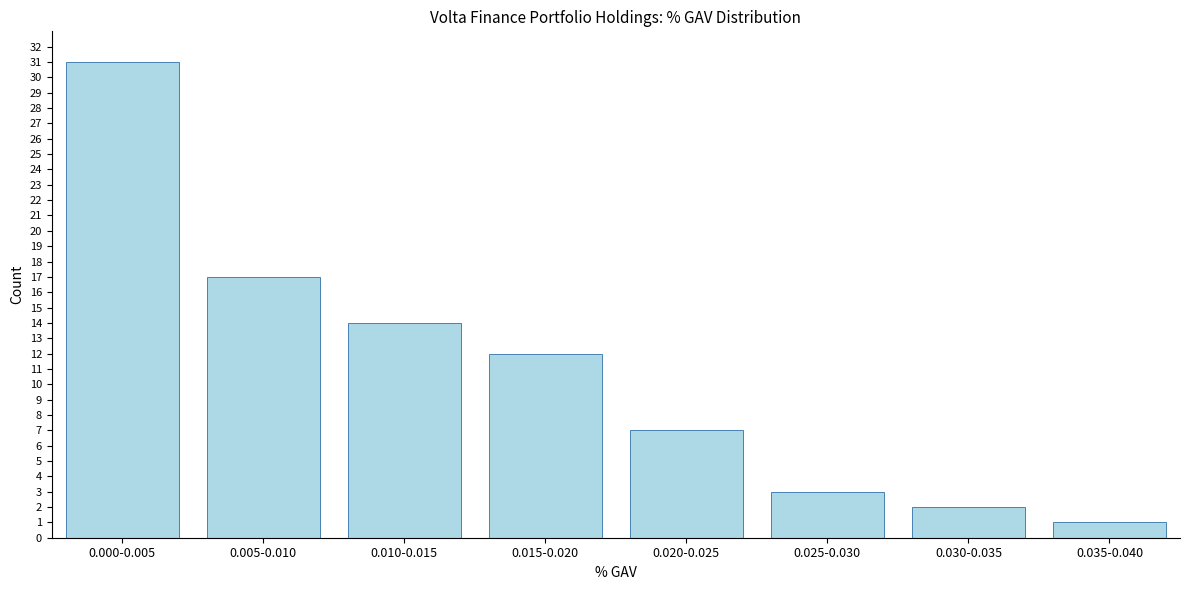

Reading left to right, what are all the values shown in this chart?

0.000-0.005=31	0.005-0.010=17	0.010-0.015=14	0.015-0.020=12	0.020-0.025=7	0.025-0.030=3	0.030-0.035=2	0.035-0.040=1